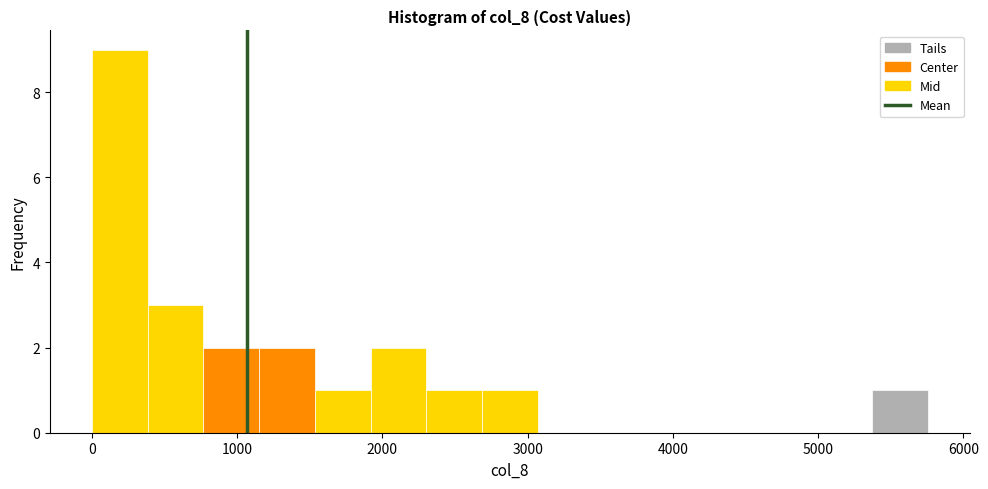

Around what value on the x-axis is the tallest bar? Give the approximate position of its centre, as read against the axis.

200